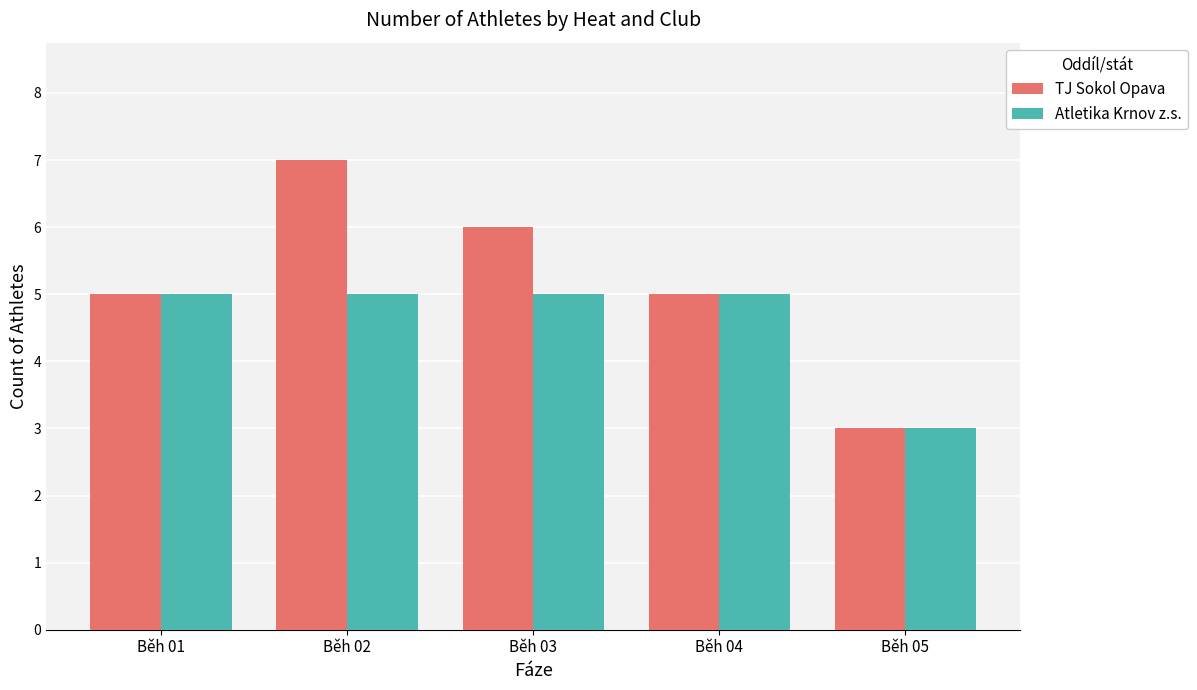

How many data points does each series have?

5